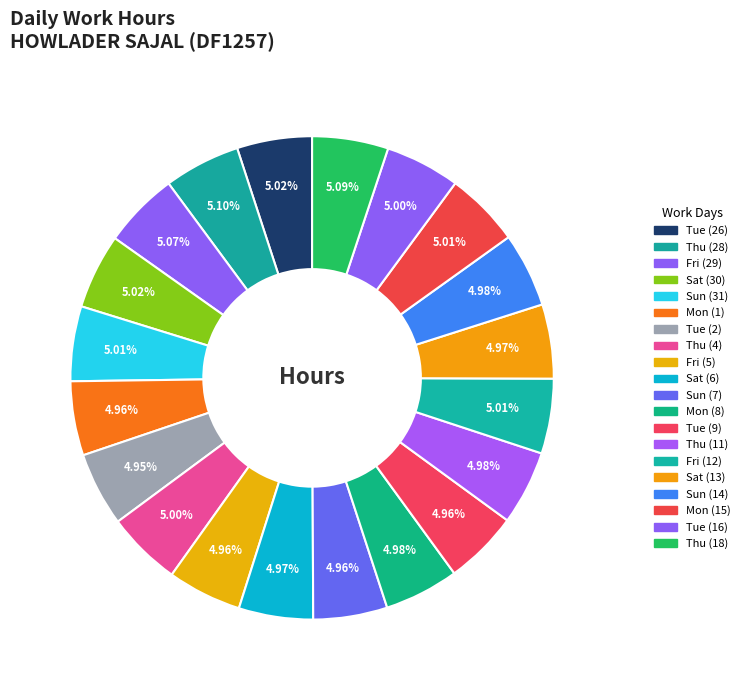

True or false: Fri (5) accounts for 5% of the total.

True